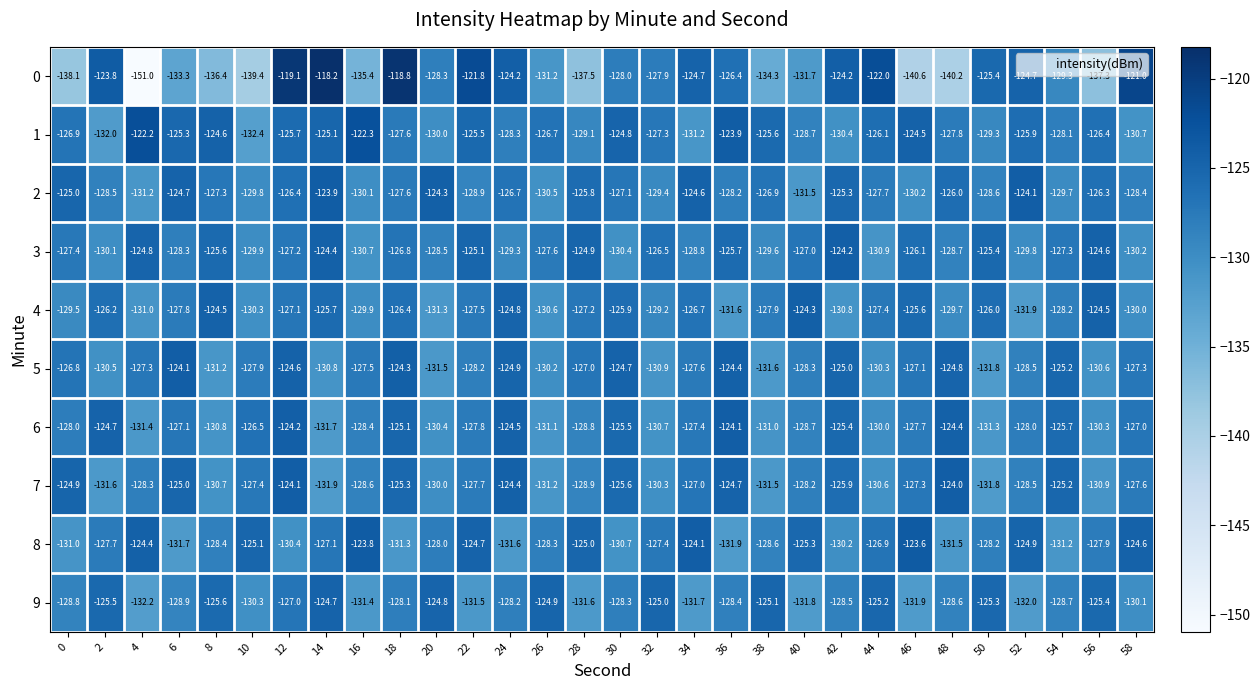

What is the total value across all series at 20?

-1287.1